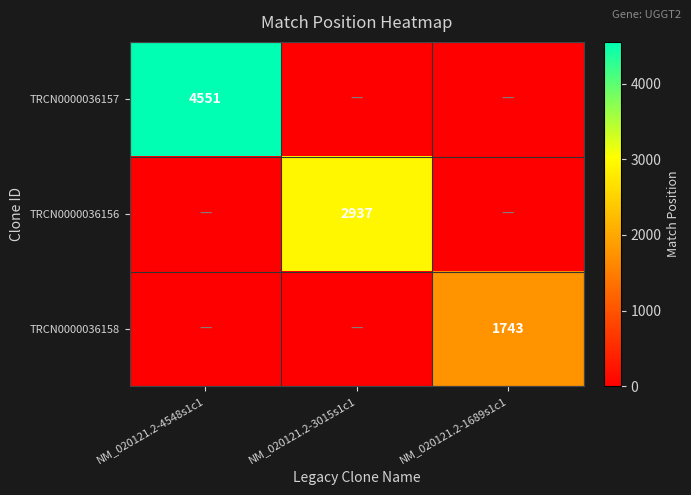

The TRCN0000036158 series shows 3104 at NM_020121.2-1689s1c1. True or false?

False